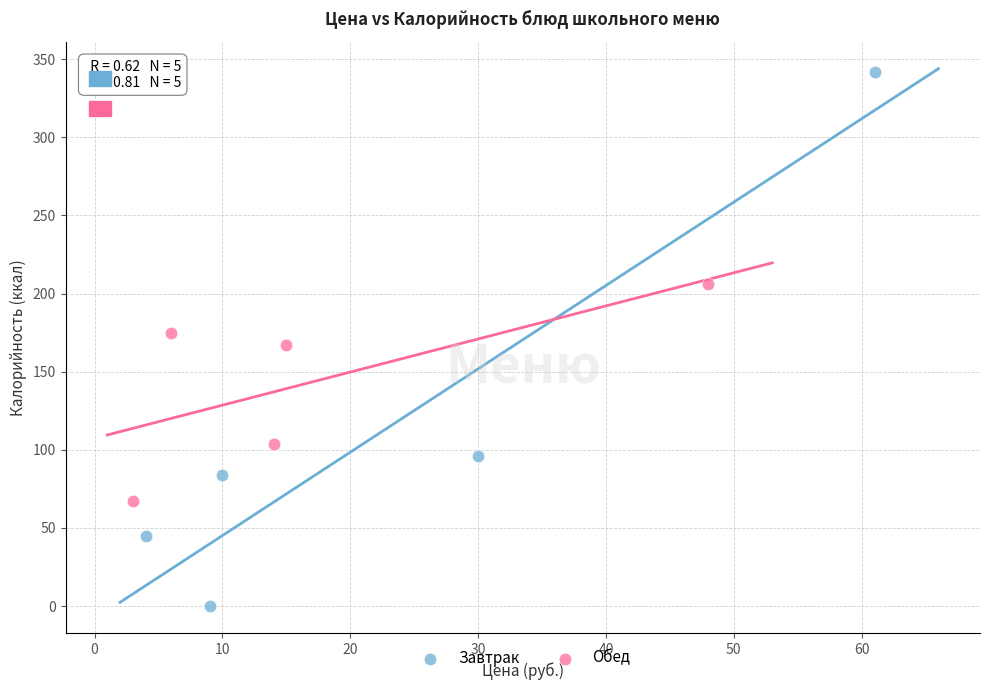

What are all the series names shown in the legend?

Завтрак, Обед